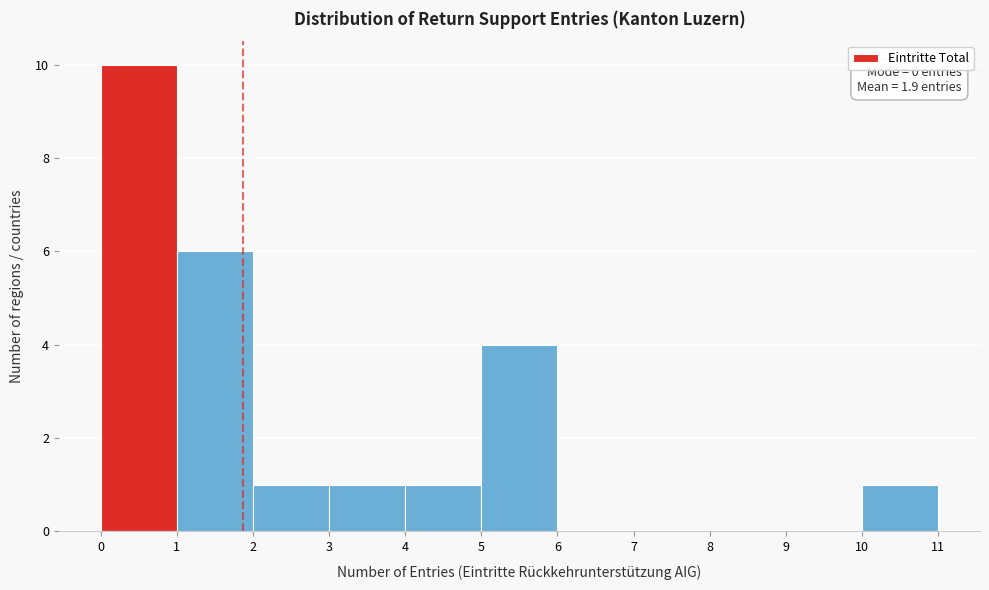

Which range on the x-axis has the tallest bar?

0 to 1